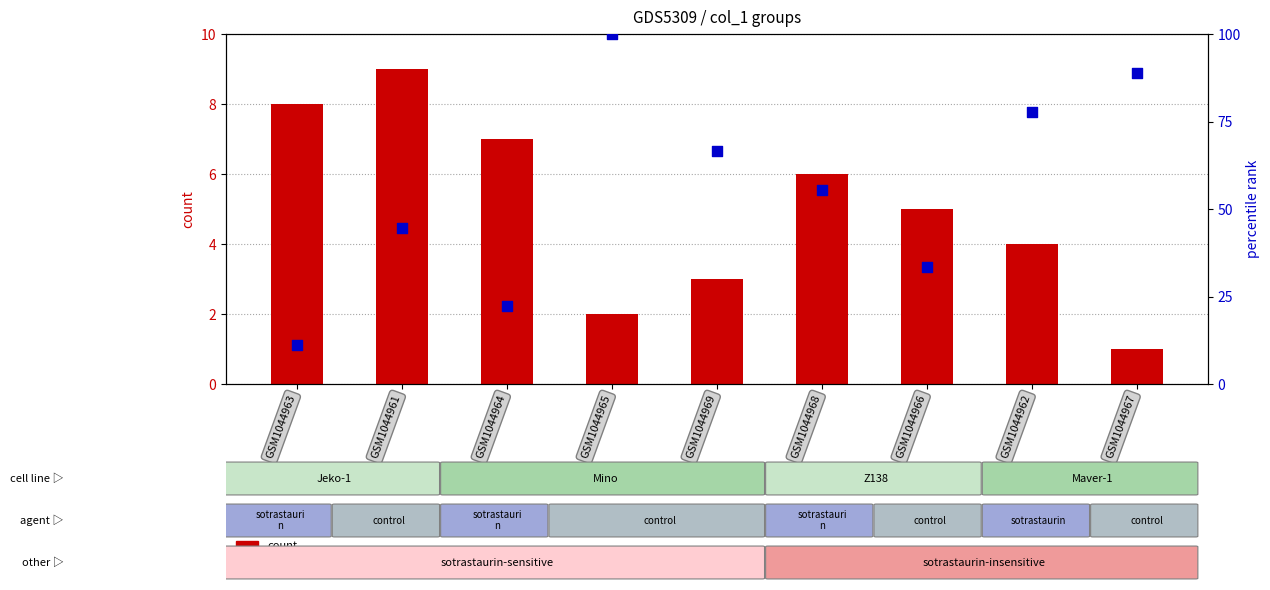

Which series contains the highest Y value?

percentile rank within the sample